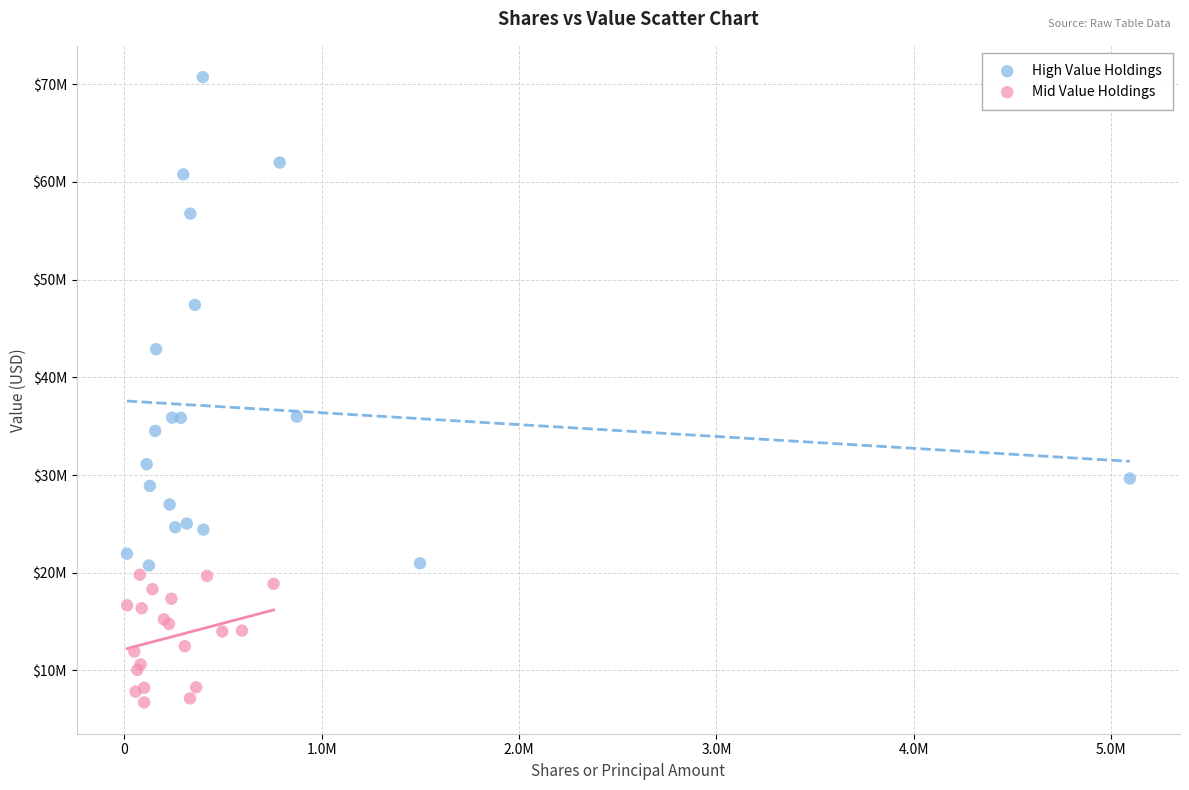

What are all the series names shown in the legend?

High Value Holdings, Mid Value Holdings